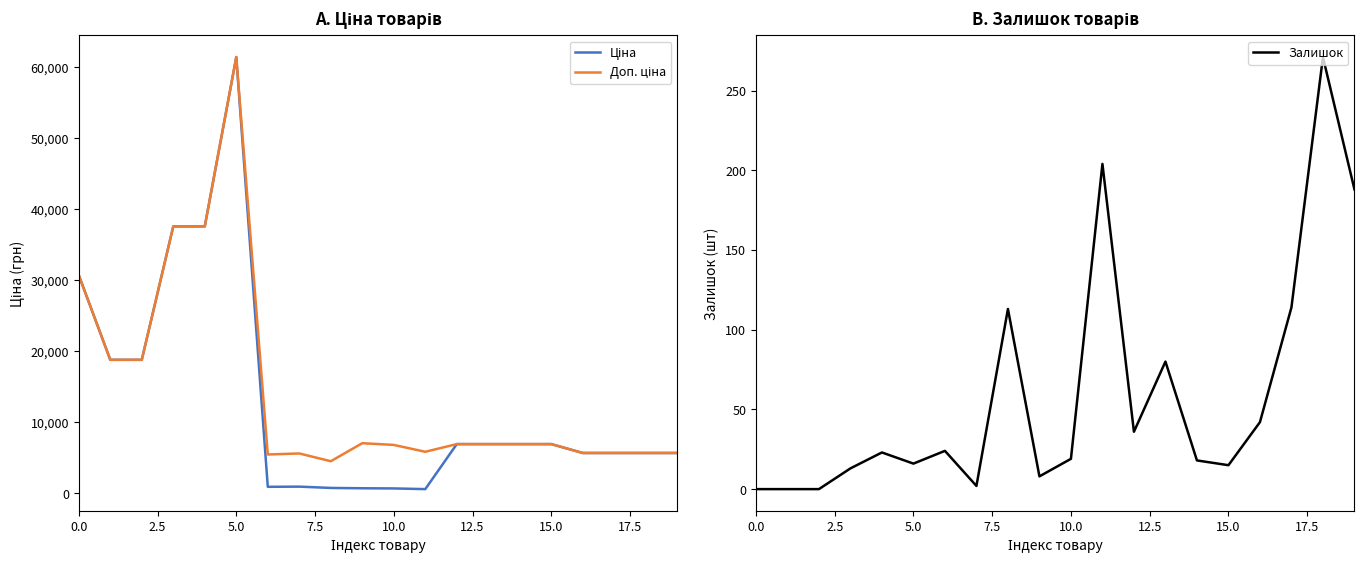

True or false: Залишок has a value of 0 at 0.0.

True